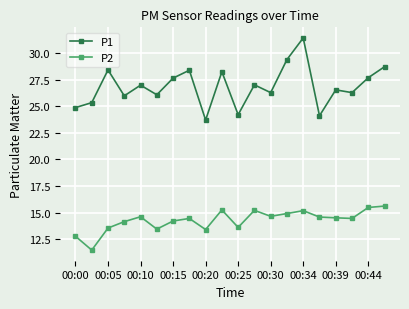

What is the lowest value of the P1 series?

23.7